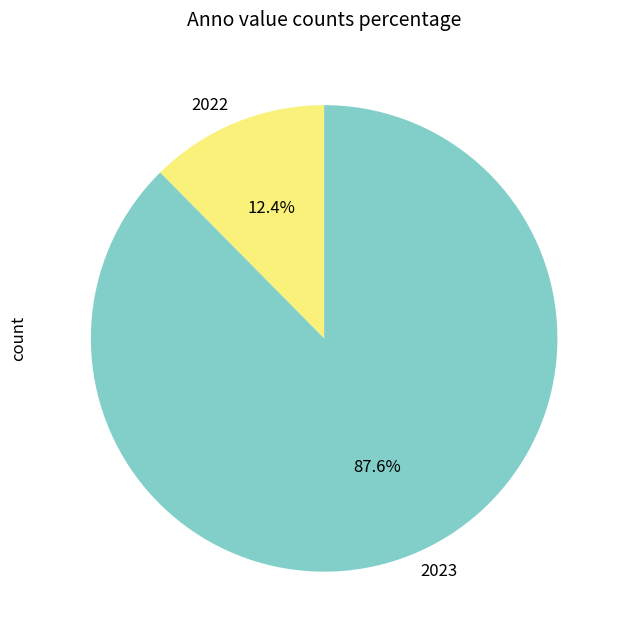

True or false: 2023 accounts for 88% of the total.

True